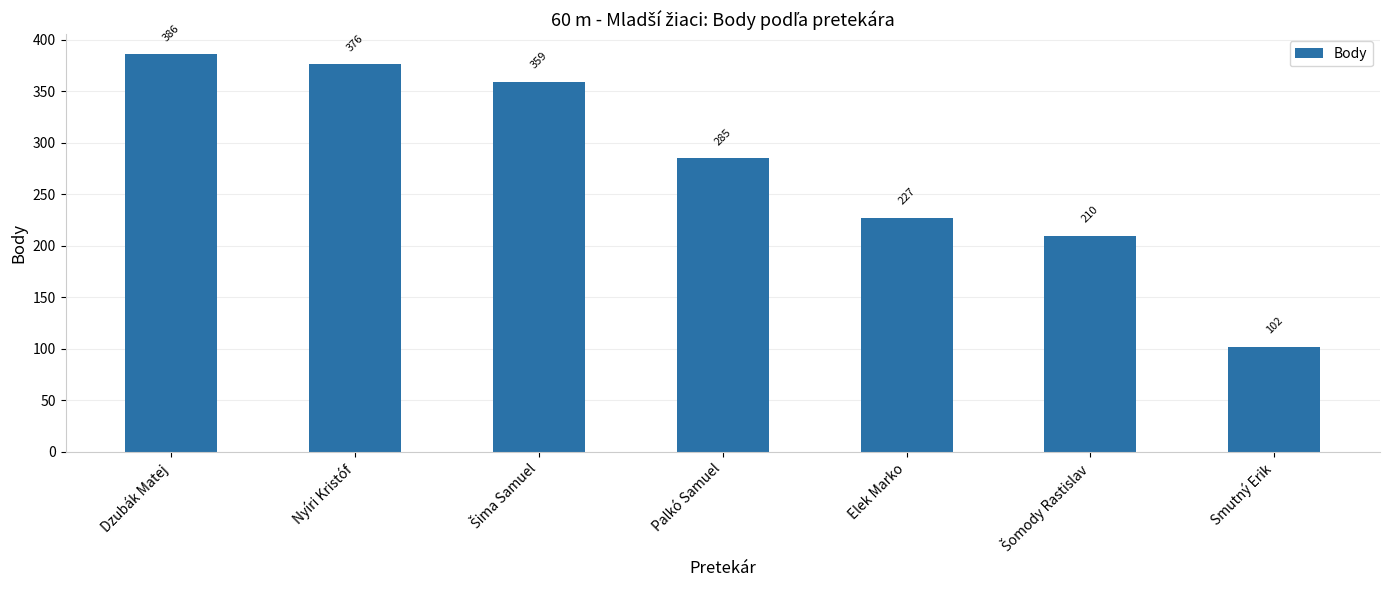

What is the change in value from Dzubák Matej to Nyíri Kristóf?

-10